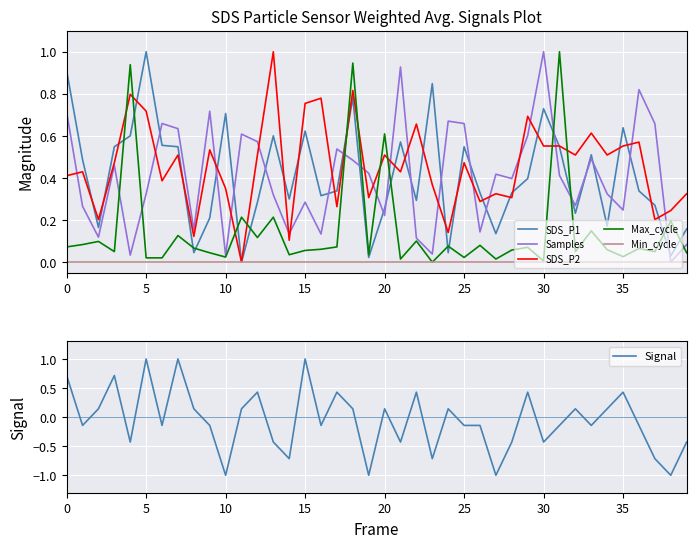

True or false: Samples and SDS_P1 intersect in this chart.

True